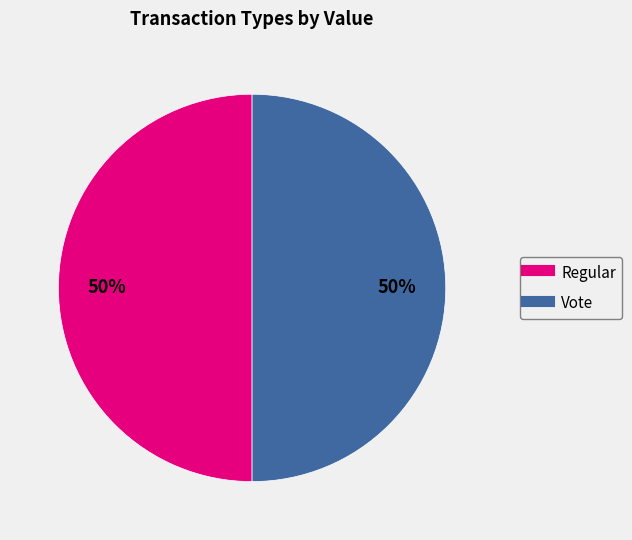

True or false: Vote accounts for 35% of the total.

False